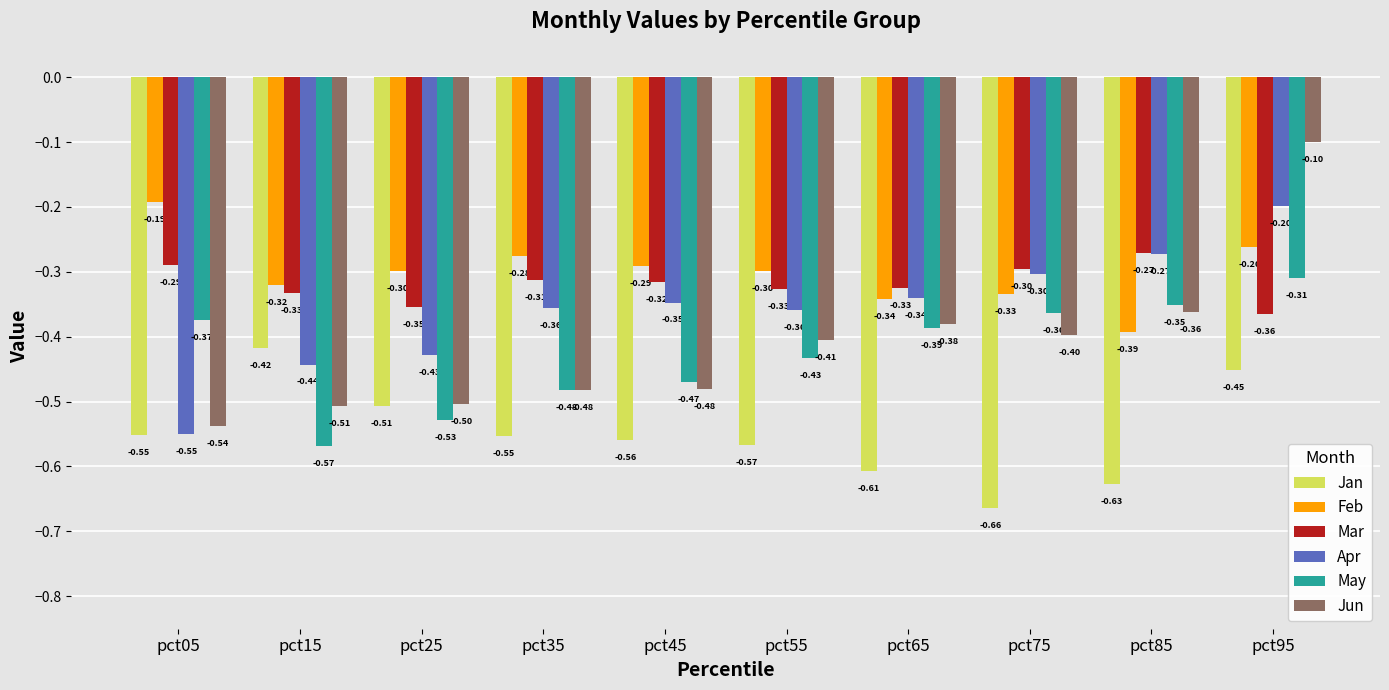

Is the value of Jan at pct95 greater than the value of Mar at pct75?

No